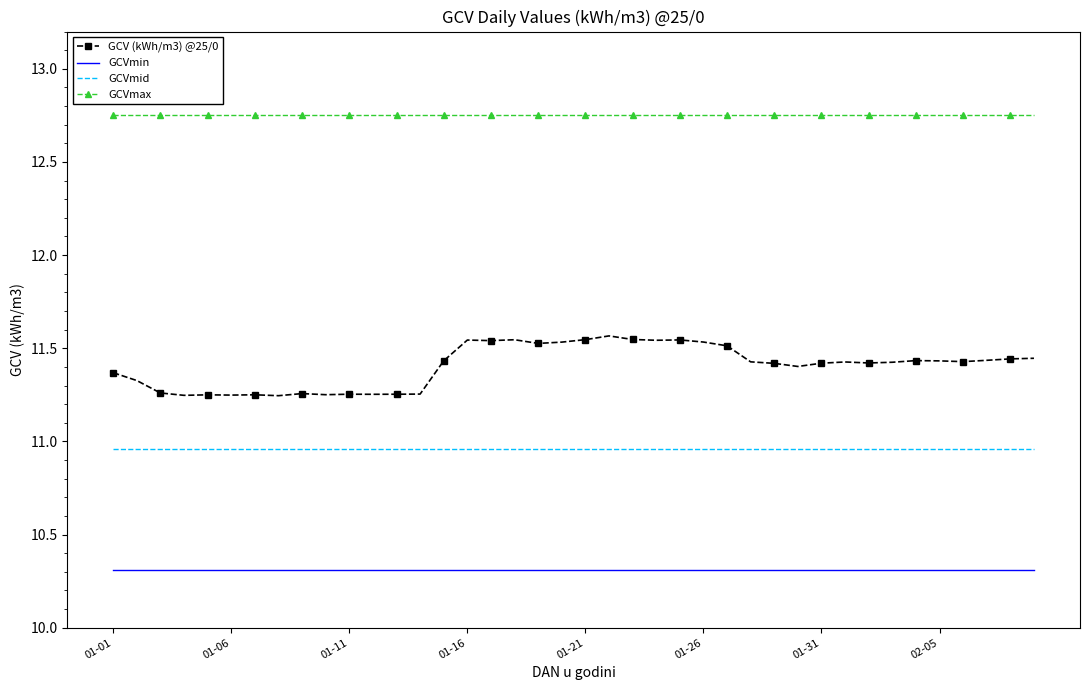

Which series has the largest range (max minus min)?

GCV (kWh/m3) @25/0